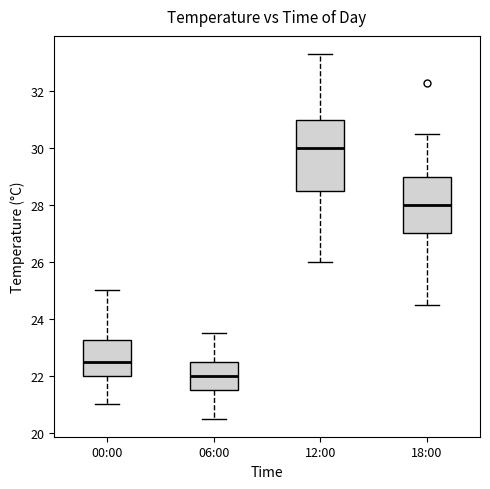

Reading left to right, read every box against the y-axis: the position of its median line, the range the box covers, and the ends of its whiskers. The values are not printed on the chart, so give them approximately, as read against the axis.

00:00: median 22.6, box 22.0 to 23.2, whiskers 21.0 to 25.0
06:00: median 22.0, box 21.6 to 22.6, whiskers 20.6 to 23.6
12:00: median 30.0, box 28.6 to 31.0, whiskers 26.0 to 33.4
18:00: median 28.0, box 27.0 to 29.0, whiskers 24.6 to 30.6